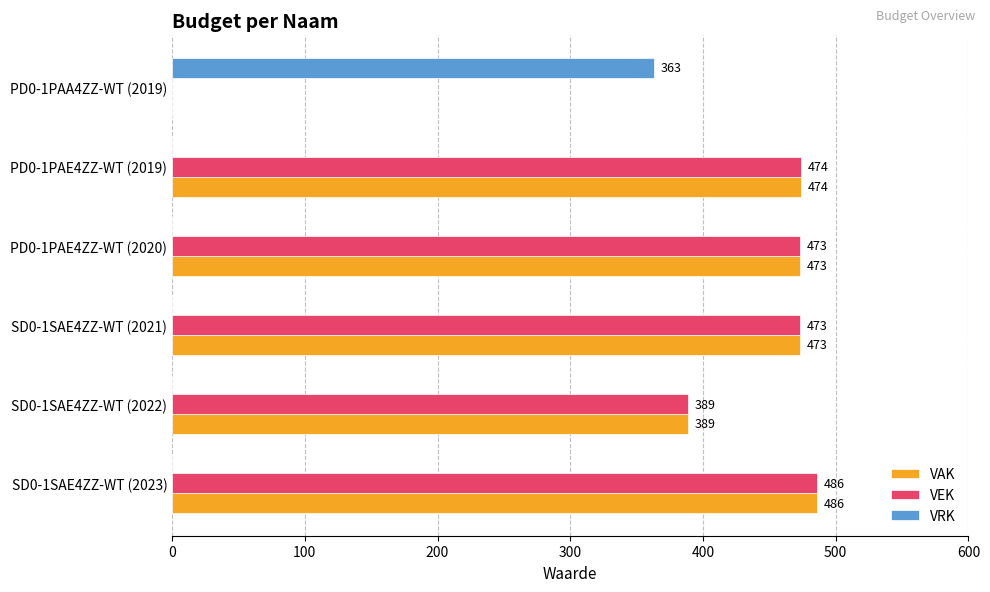

What is the sum of the VAK values at PD0-1PAA4ZZ-WT (2019) and PD0-1PAE4ZZ-WT (2020)?

473